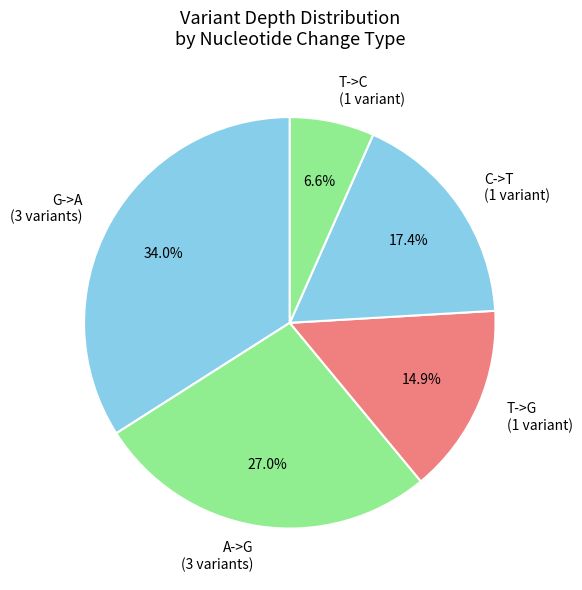

What is the smallest slice in the pie chart?

T->C (1 variant)